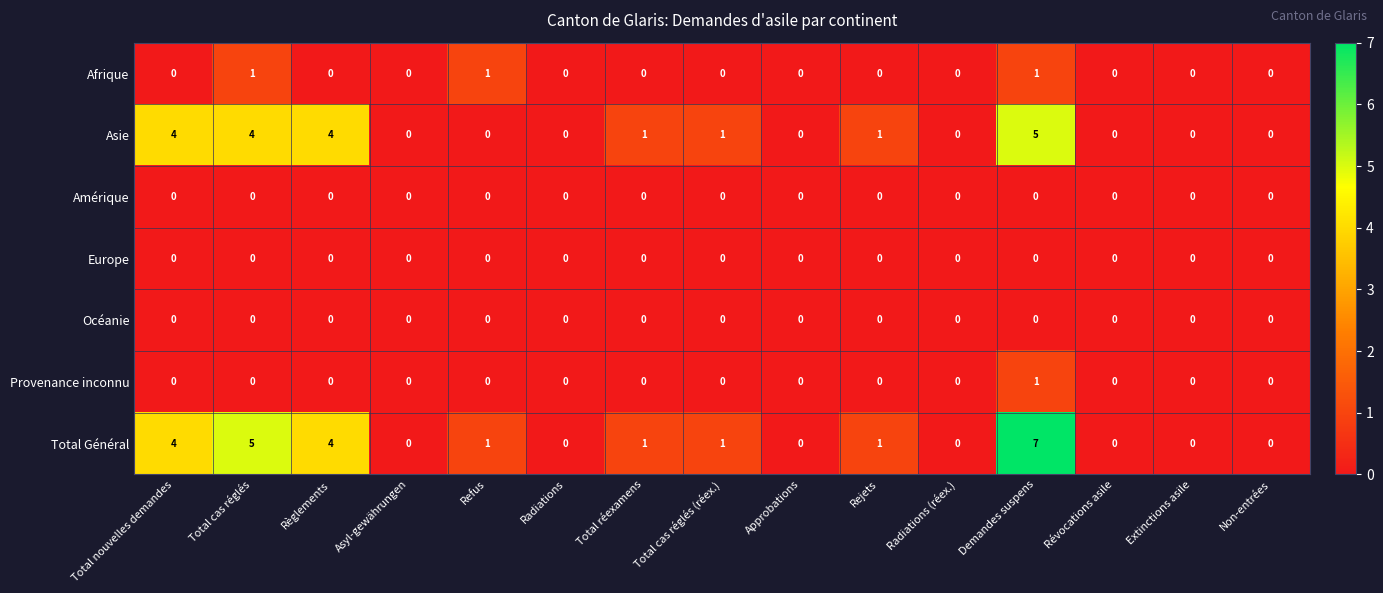

Which series has the largest range (max minus min)?

Total Général